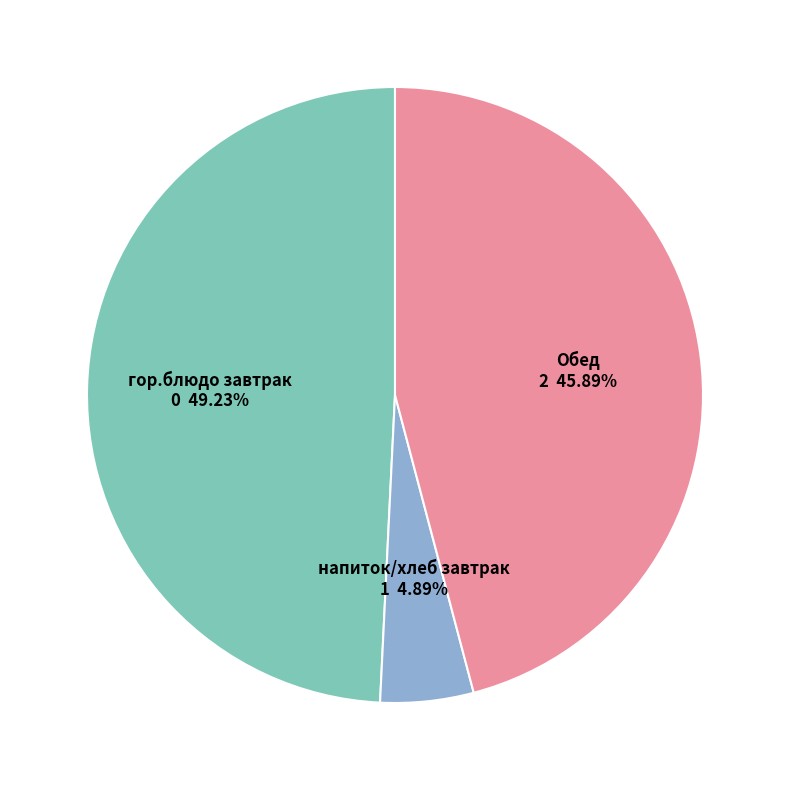

Is there a majority slice in this chart?

No